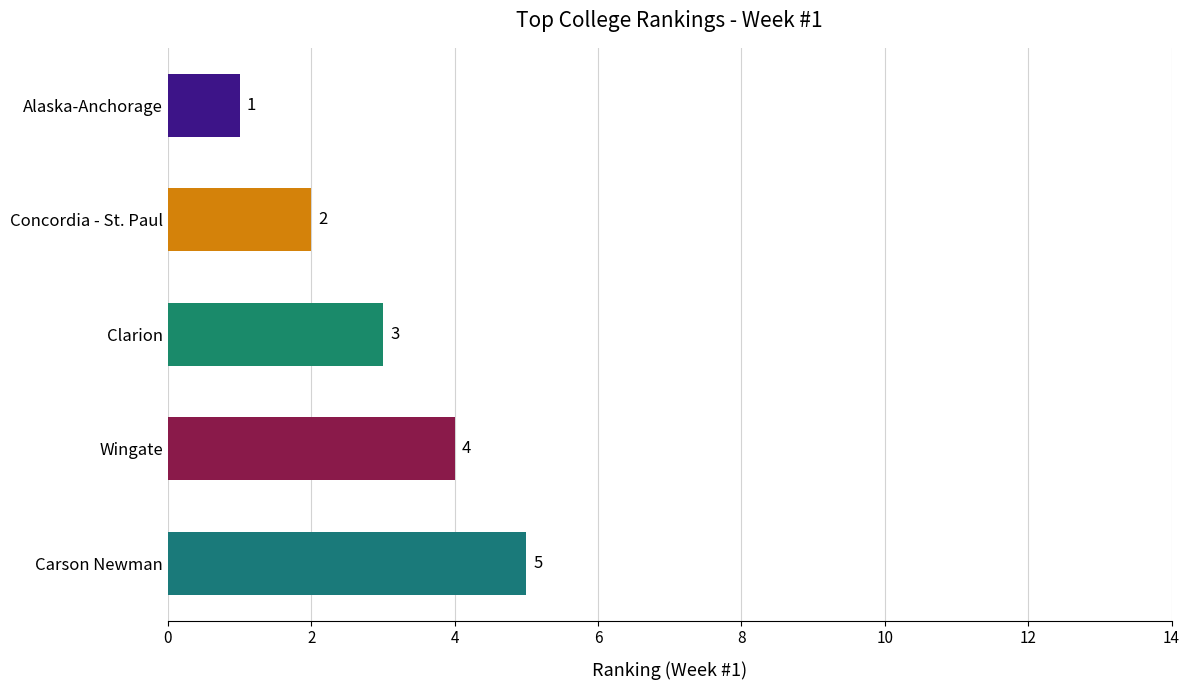

True or false: the data shows 5 at Wingate.

False